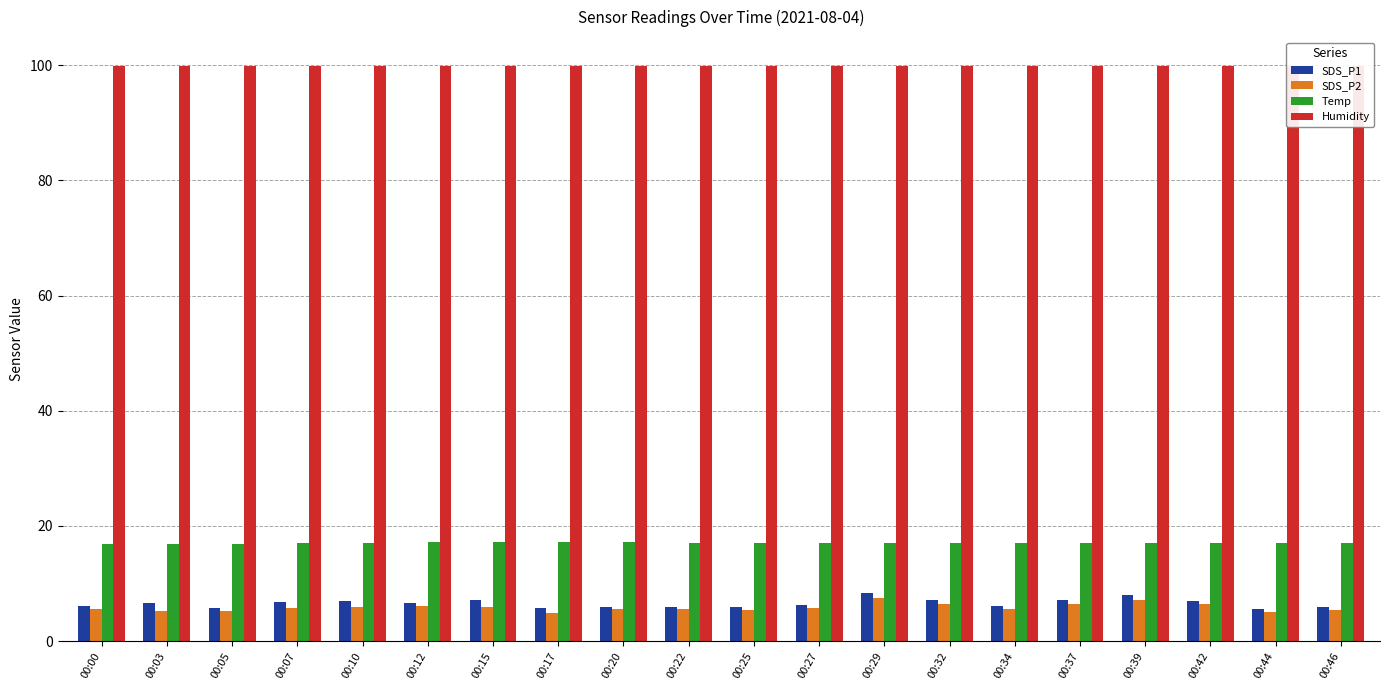

True or false: SDS_P1 has a value of 8.8 at 00:05.

False